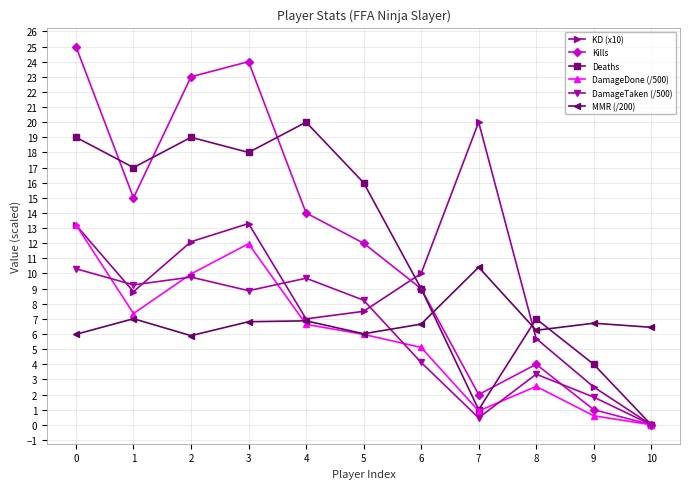

Does the chart display data point markers on the line(s)?

Yes